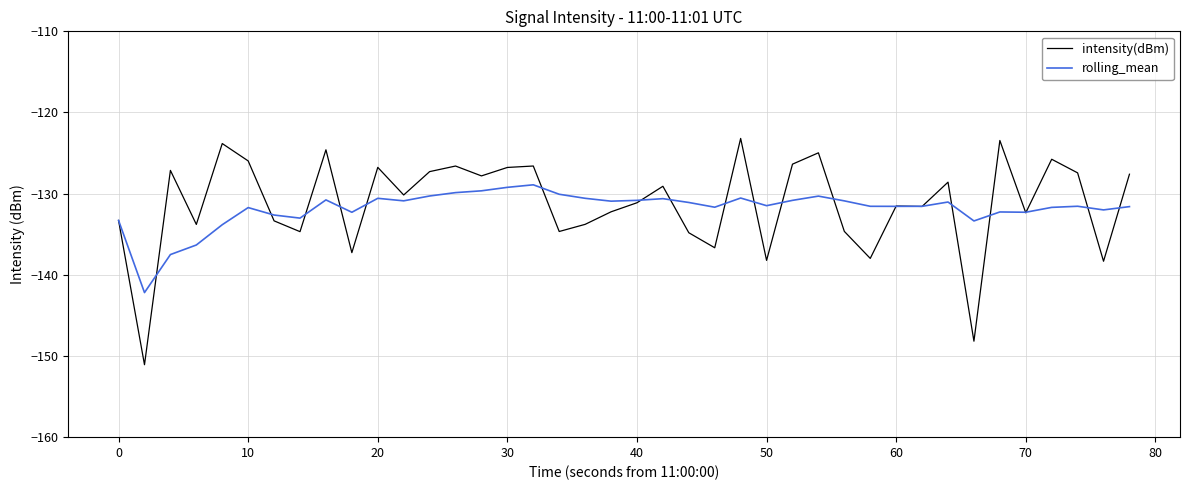

What is the highest value of the rolling_mean series?

-128.9